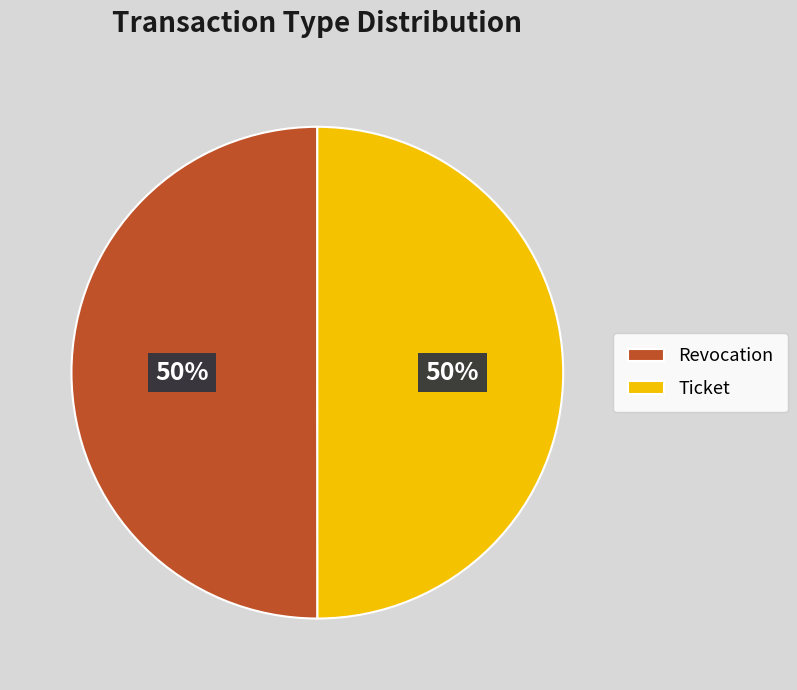

Combined, do Ticket and Revocation account for over 50%?

Yes